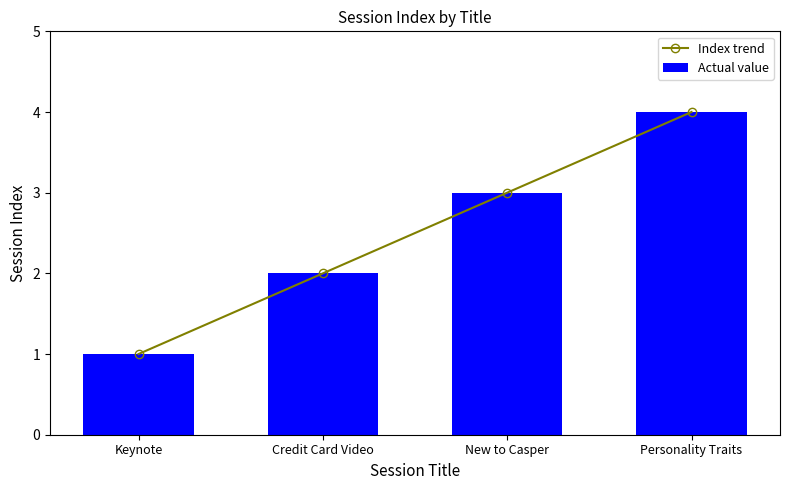

Read the Index trend value at Personality Traits.

4